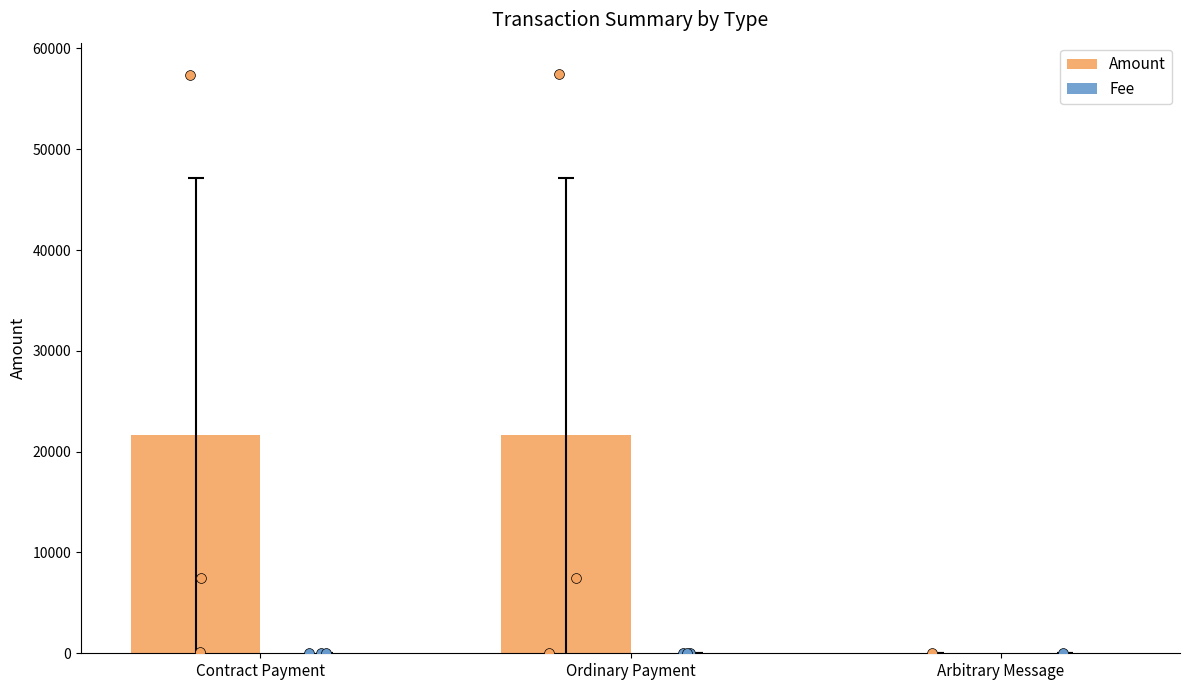

Which series has the widest spread of Y values?

Amount